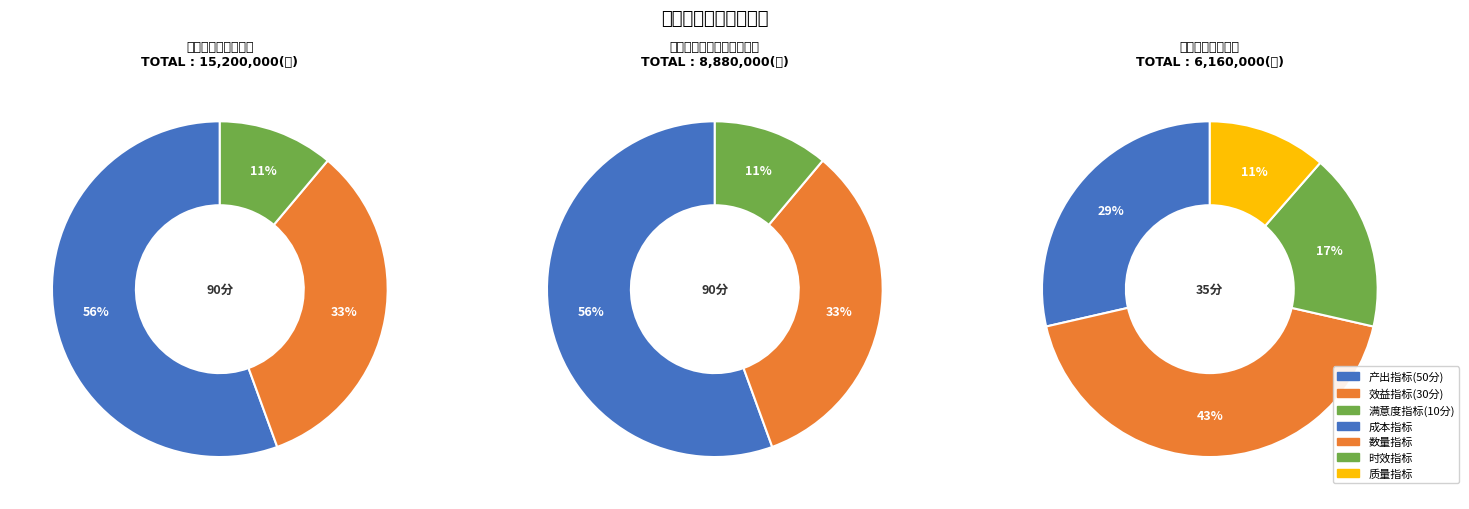

Which has a higher value, 产出指标(50分) or 效益指标(30分)?

产出指标(50分)